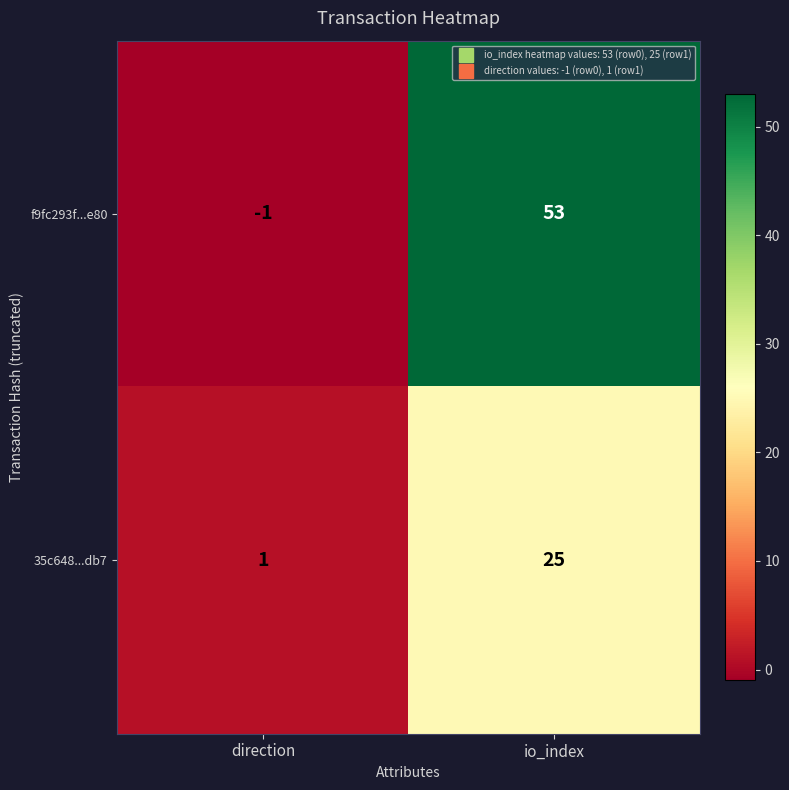

Which label corresponds to the smallest value in the chart?

direction